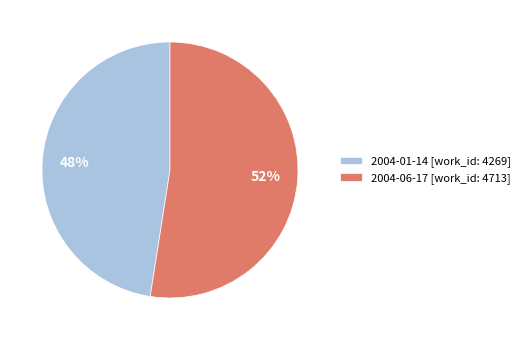

True or false: 2004-06-17 accounts for 52% of the total.

True